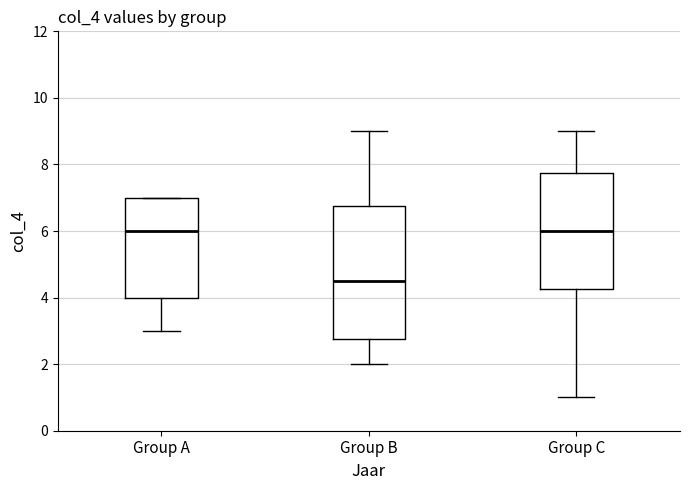

Which box has the lowest median line?

Group B